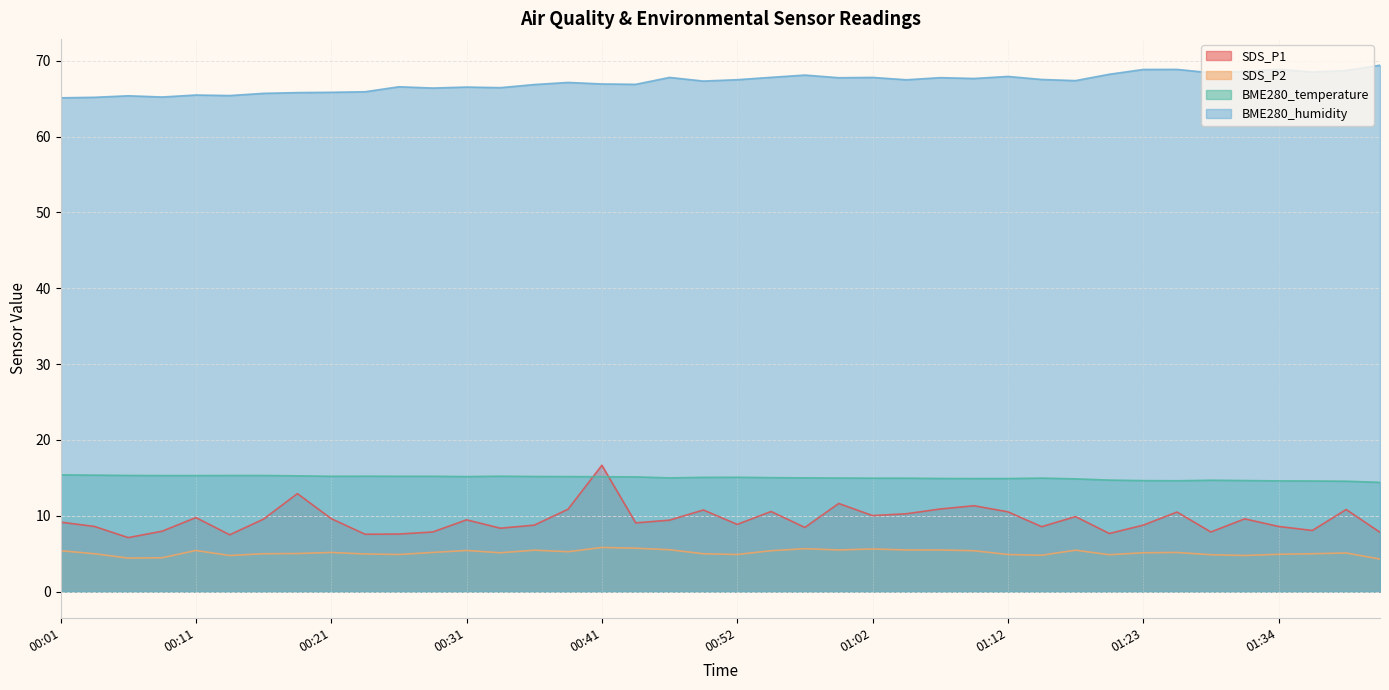

What is the smallest value displayed?

4.3